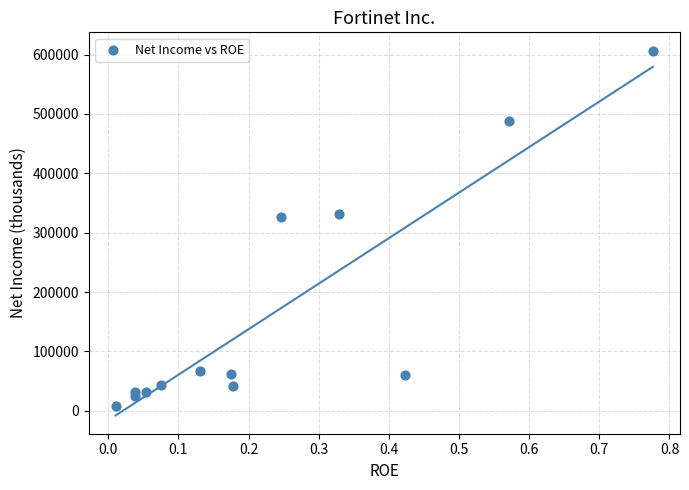

What is the range of Y values (max minus min)?

598813